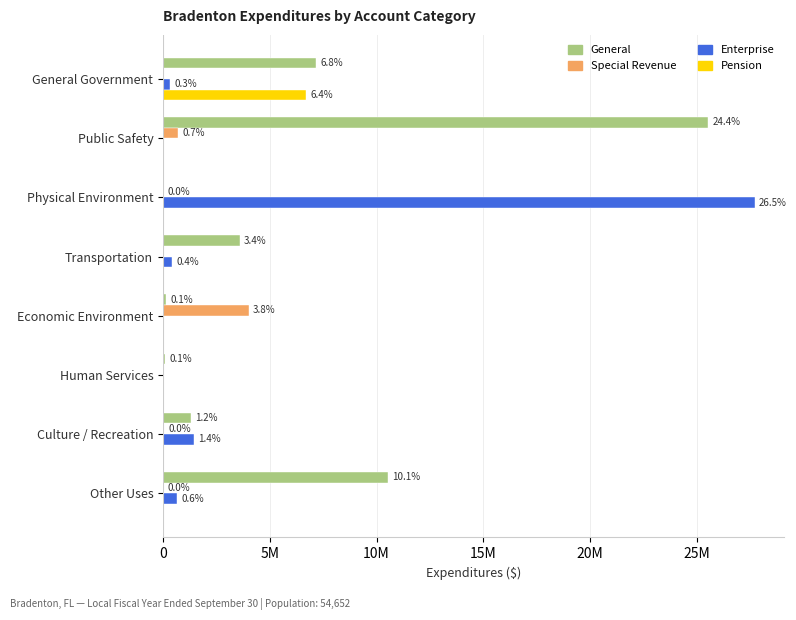

What are all the series names shown in the legend?

General, Special Revenue, Enterprise, Pension